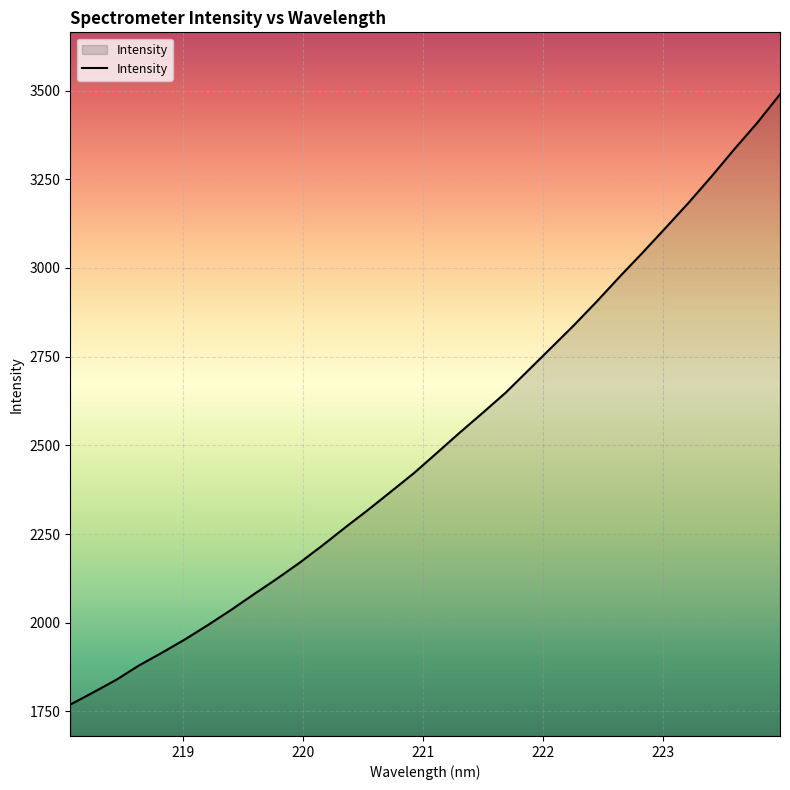

What is the difference between the maximum and minimum values?

1720.6